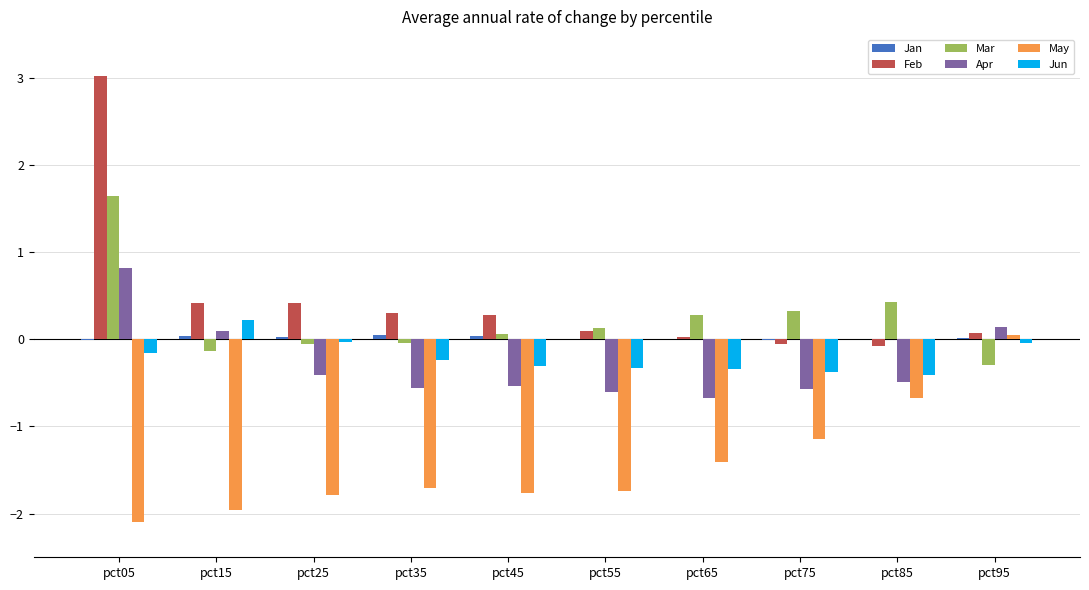

True or false: Apr has a value of -0.6 at pct25.

False